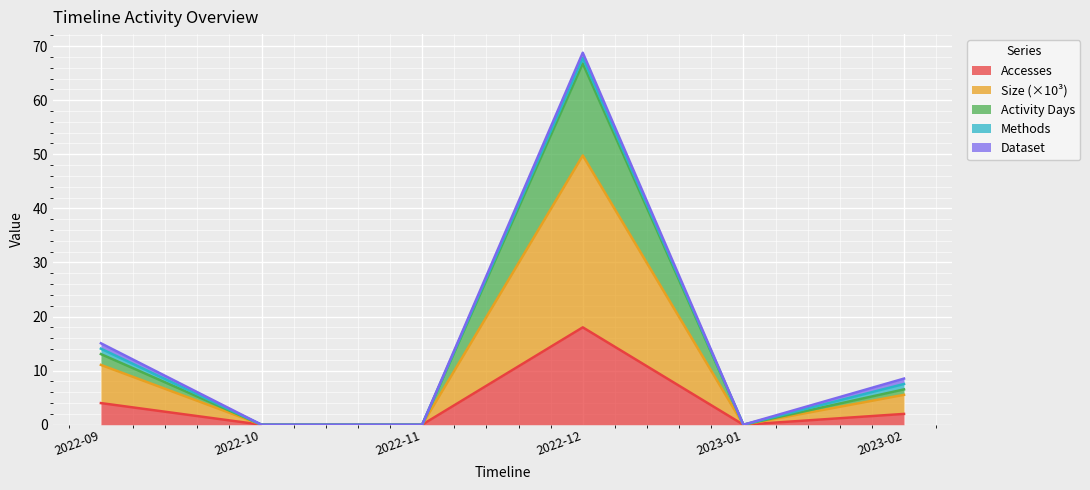

What position from the left is 2022-10?

2